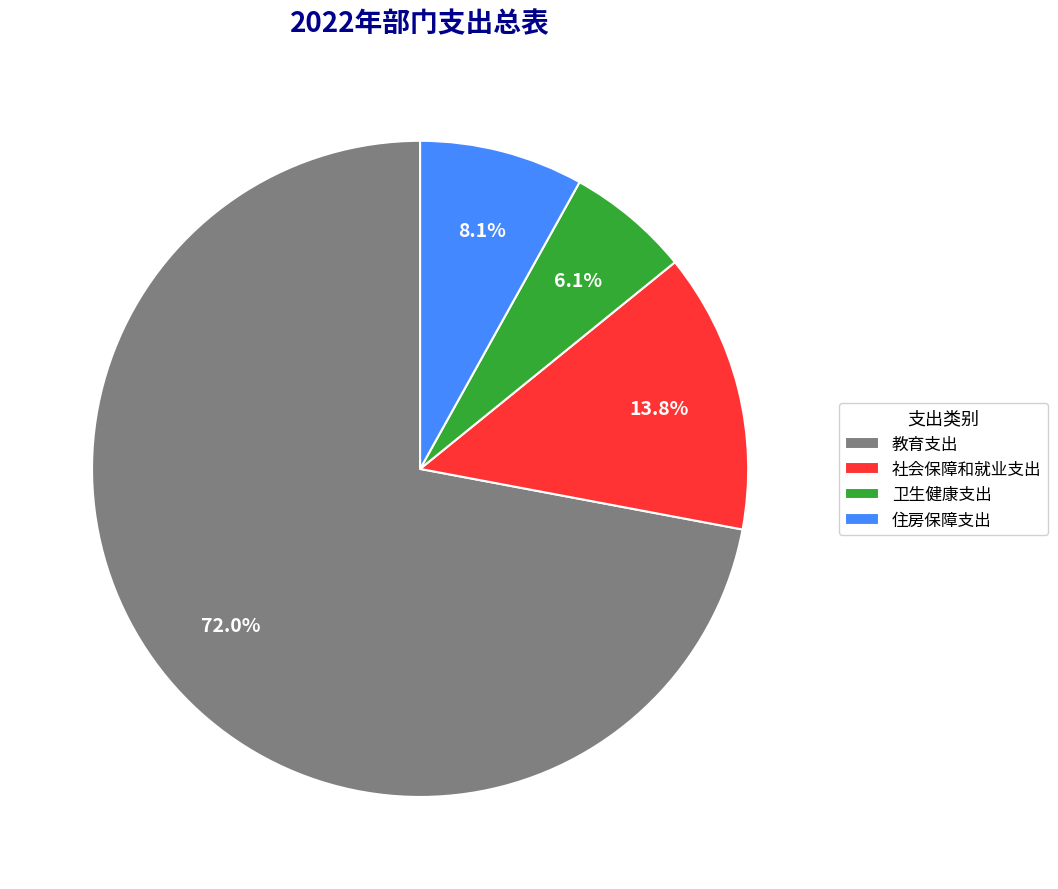

What portion of the pie excludes 教育支出?

28.0%